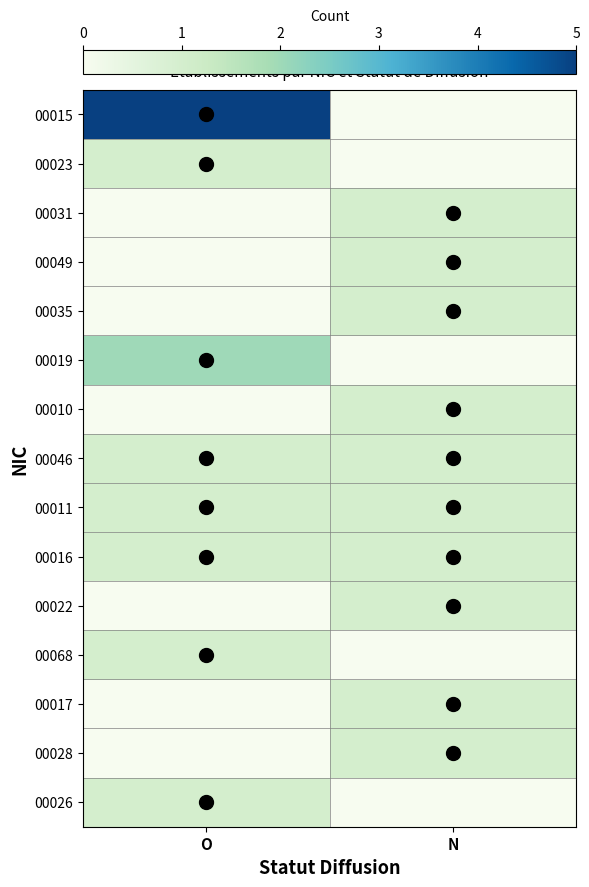

At how many categories does at least one series exceed 3?

1